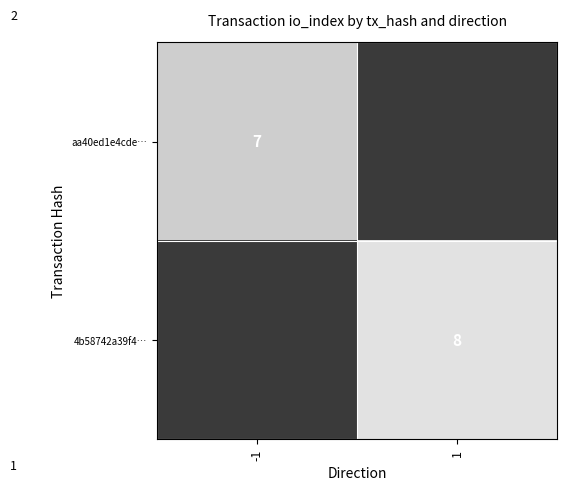

The aa40ed1e4cde… series shows 7 at -1. True or false?

True